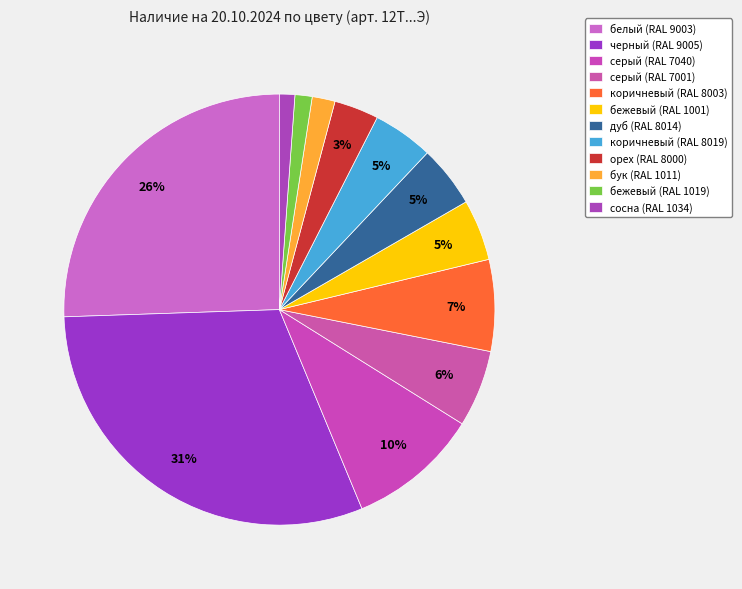

Approximately how many times larger is the value at бежевый (RAL 1001) compared to коричневый (RAL 8003)?

0.7